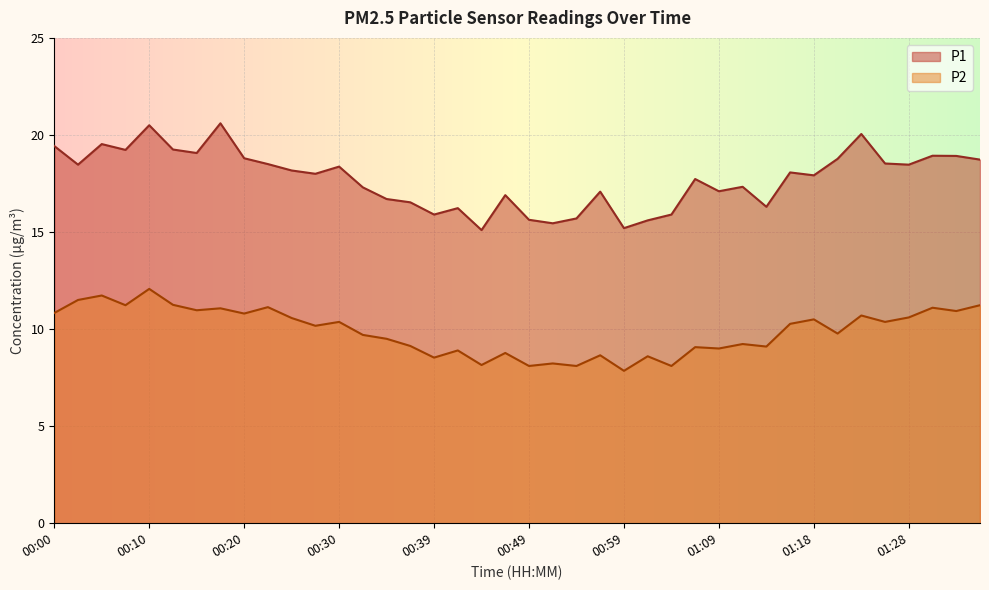

The value of P1 at 00:56 is 17.1. True or false?

True